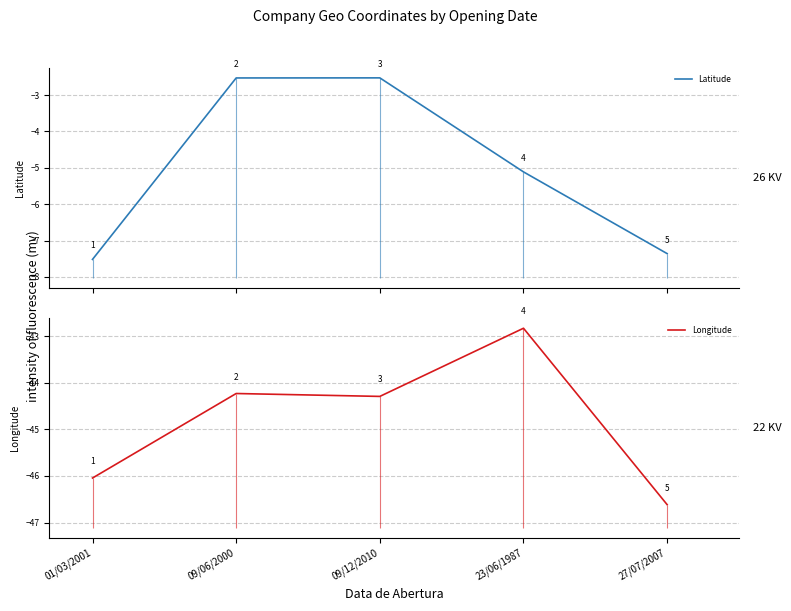

What is the value of the Latitude point at the 3rd from the left?

-2.5